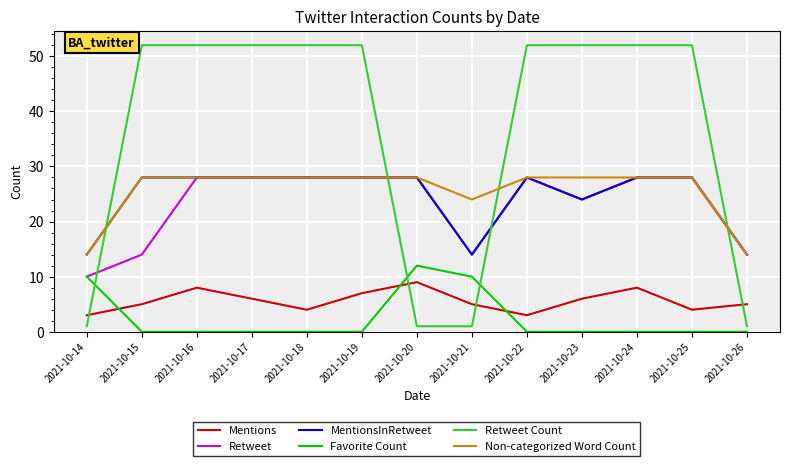

Which series has the widest spread of values?

Retweet Count